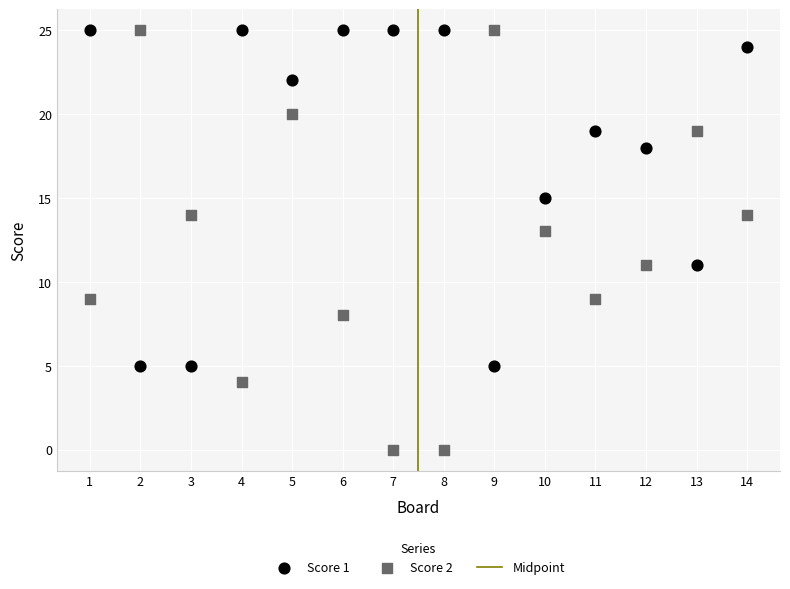

Which series reaches the minimum Y coordinate?

Score 2